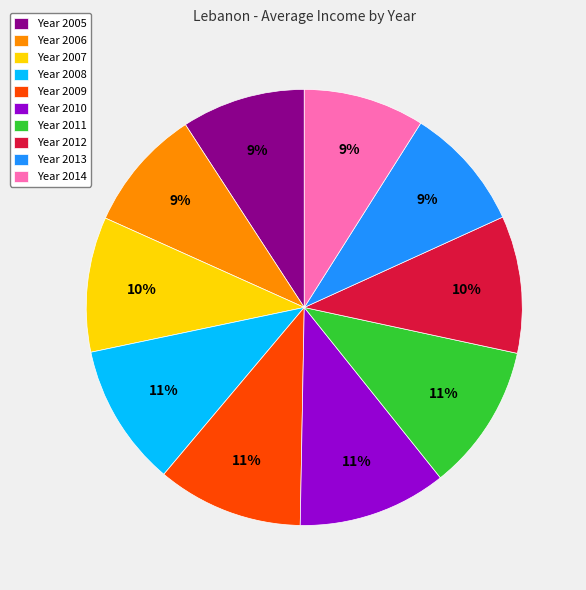

To the nearest percent, what is the average slice percentage?

10%